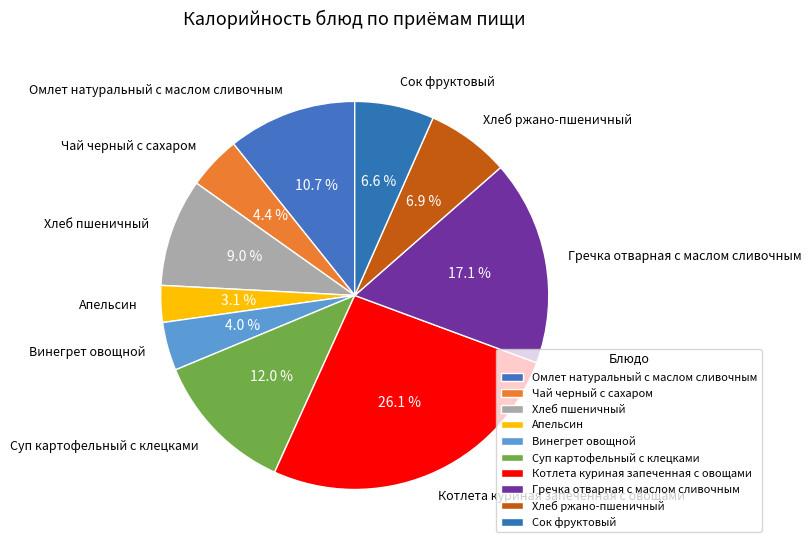

How many segments does this pie chart have?

10